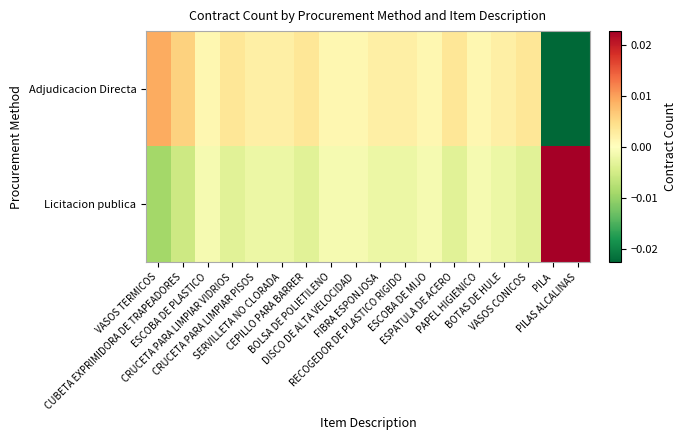

Which series has the largest range (max minus min)?

Adjudicacion Directa